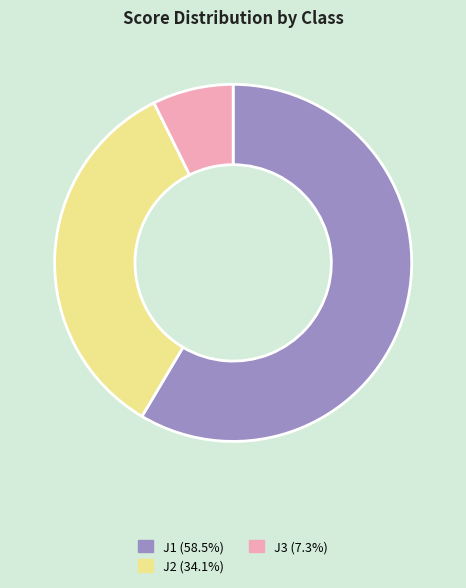

Which has a higher value, J3 or J1?

J1